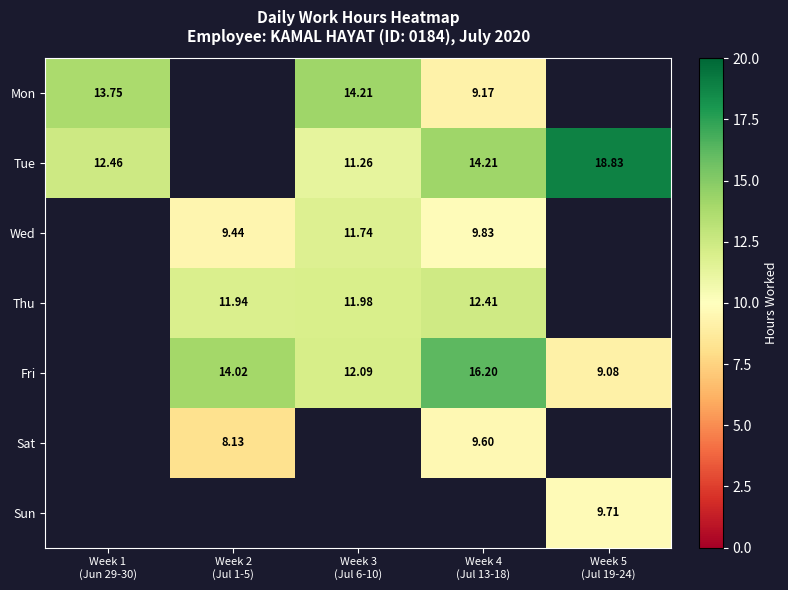

Where does the Fri series first go above 9?

Week 2 (Jul 1-5)